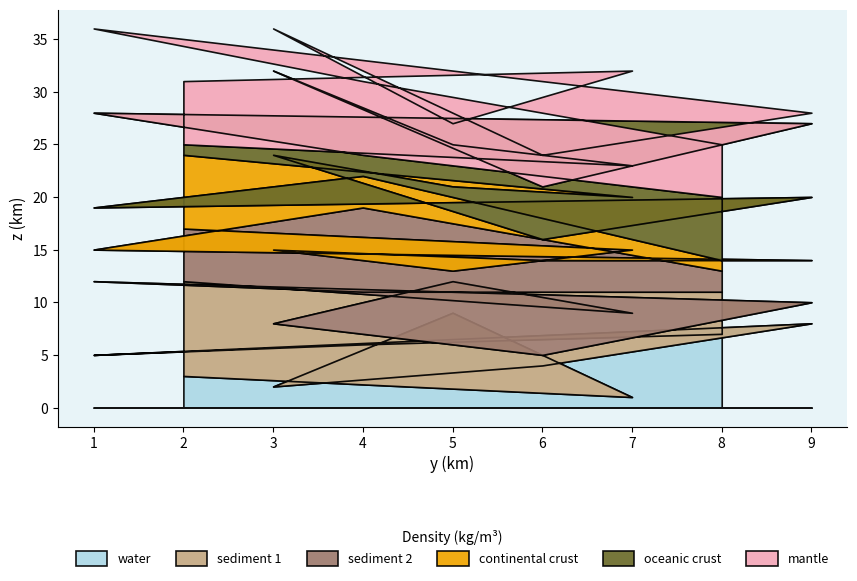

Which category has the lowest value in the water series?

7